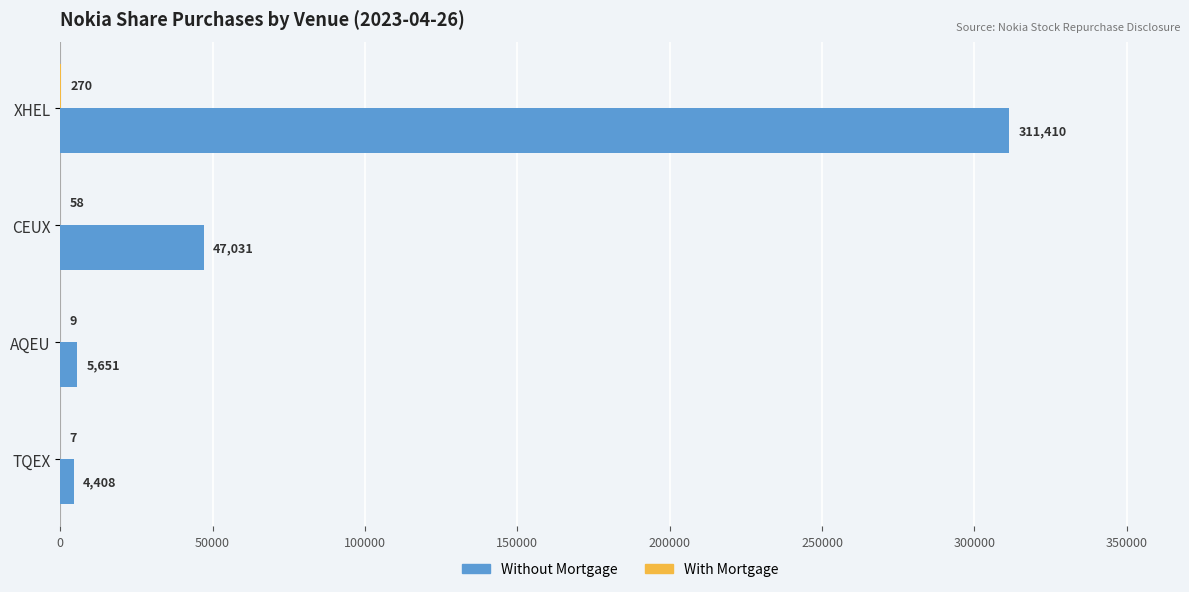

What is the total value across all series at AQEU?

5660